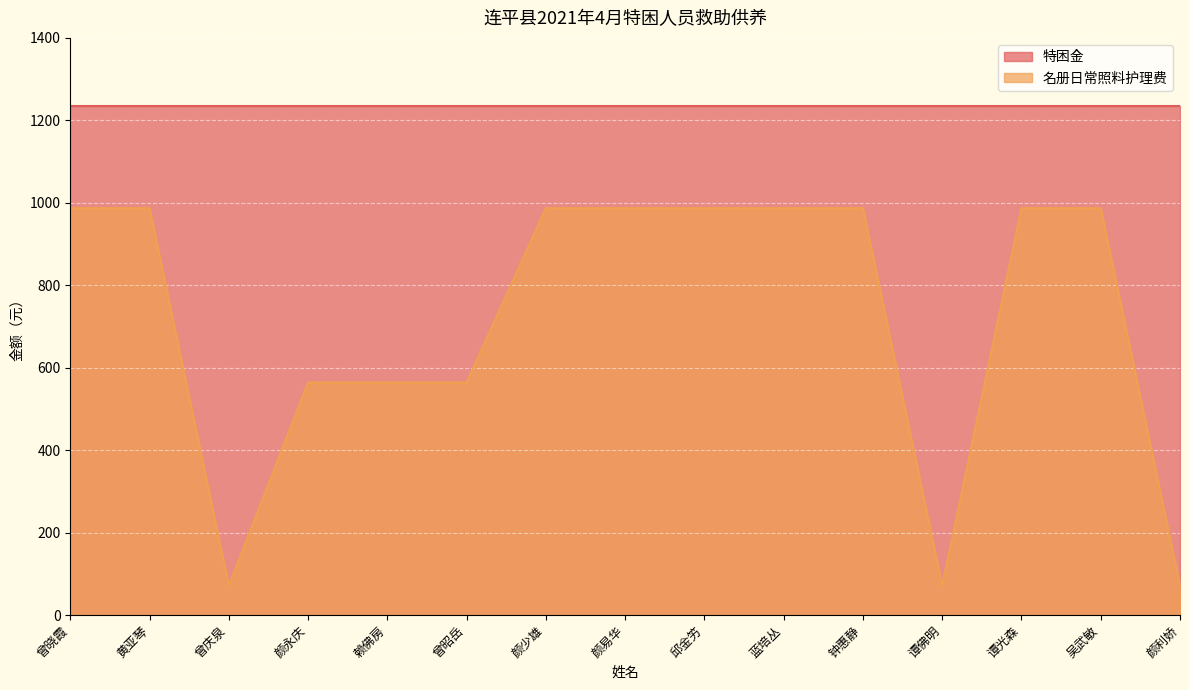

What is the label of the 12th point from the right?

颜永庆